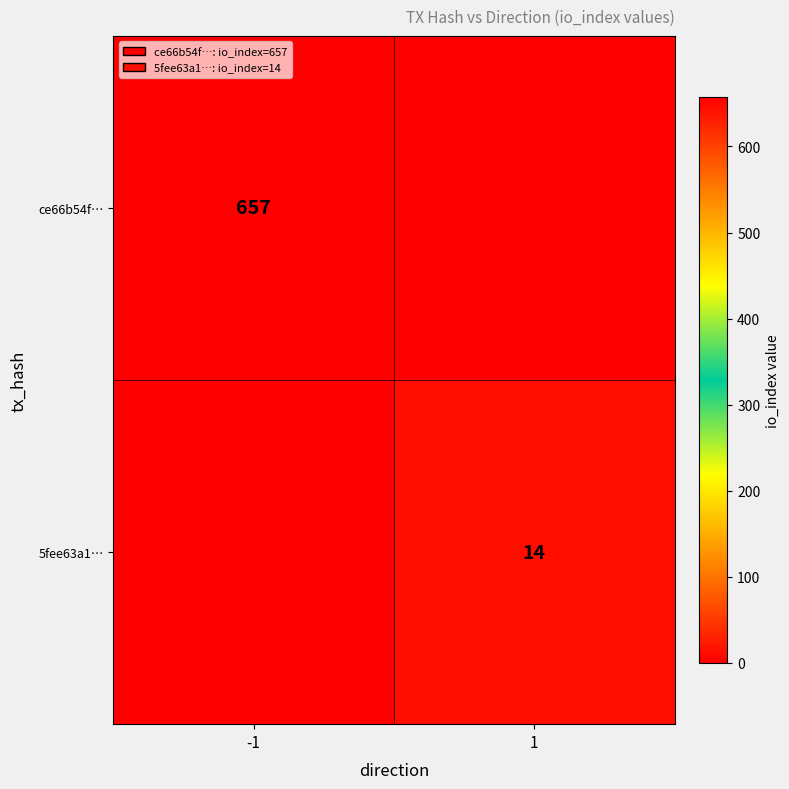

The value of 5fee63a1… at 1 is 14. True or false?

True